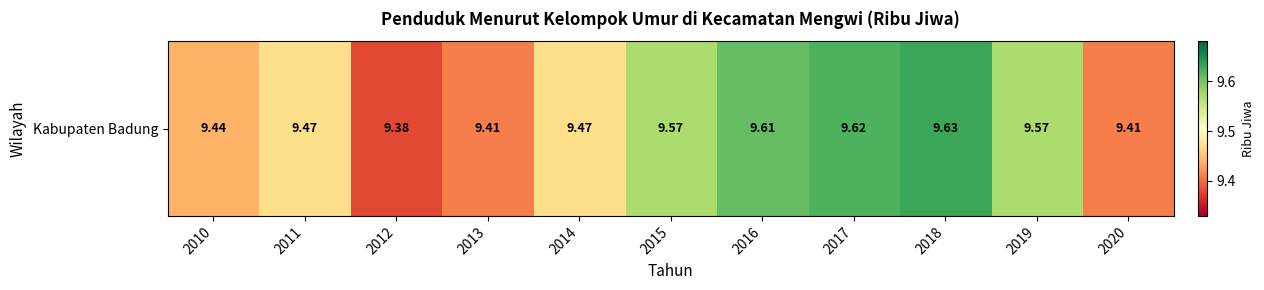

What is the sum of the values at 2019 and 2017?

19.2